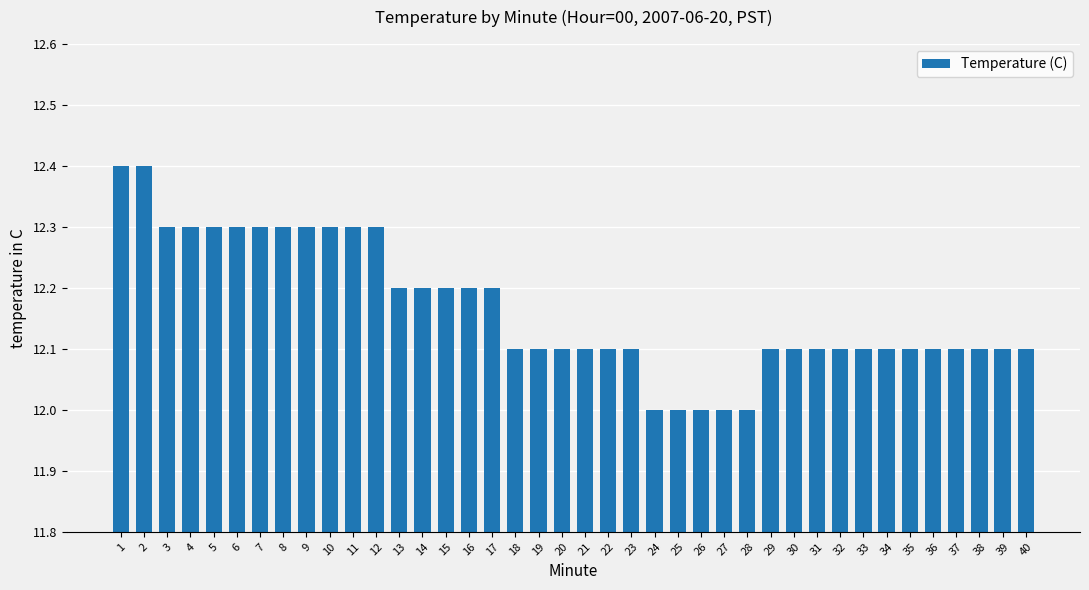

How many data points does each series have?

40